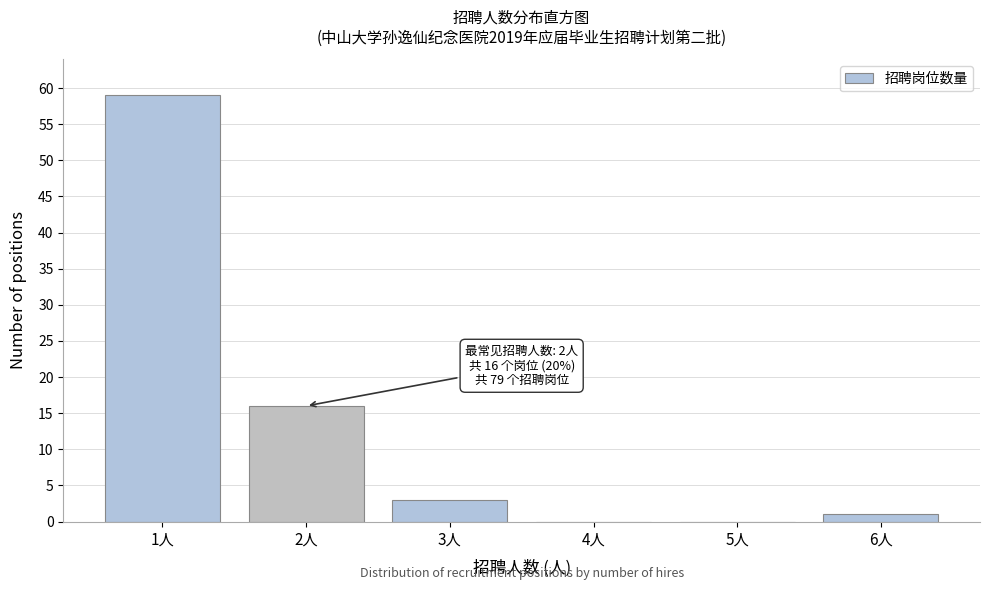

Which range on the x-axis has the tallest bar?

0.5 to 1.5